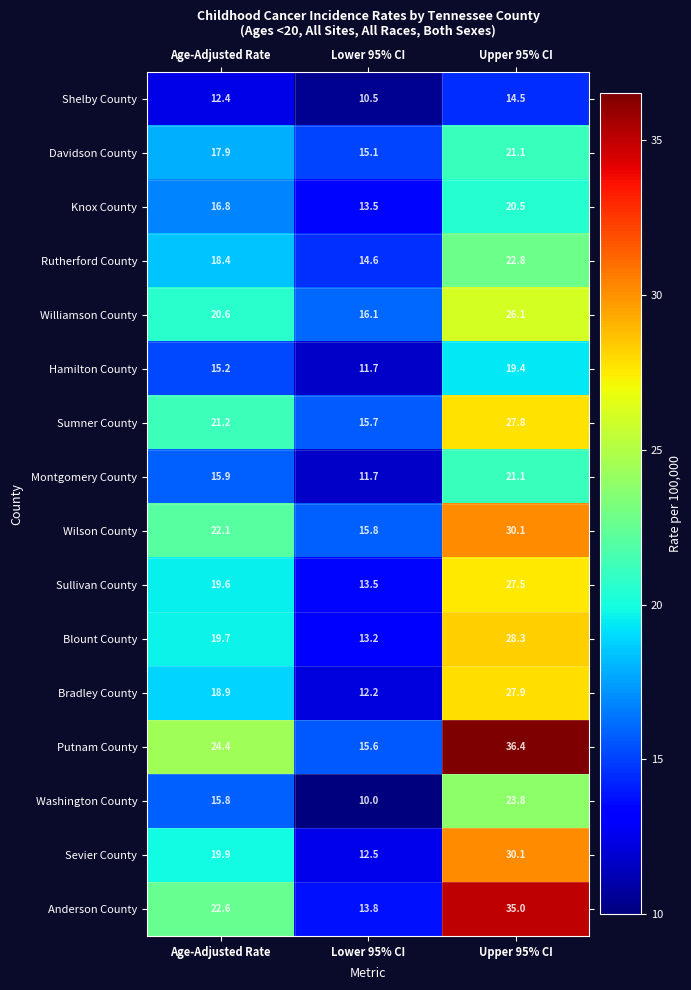

At which label is Wilson County closest to 22?

Age-Adjusted Rate